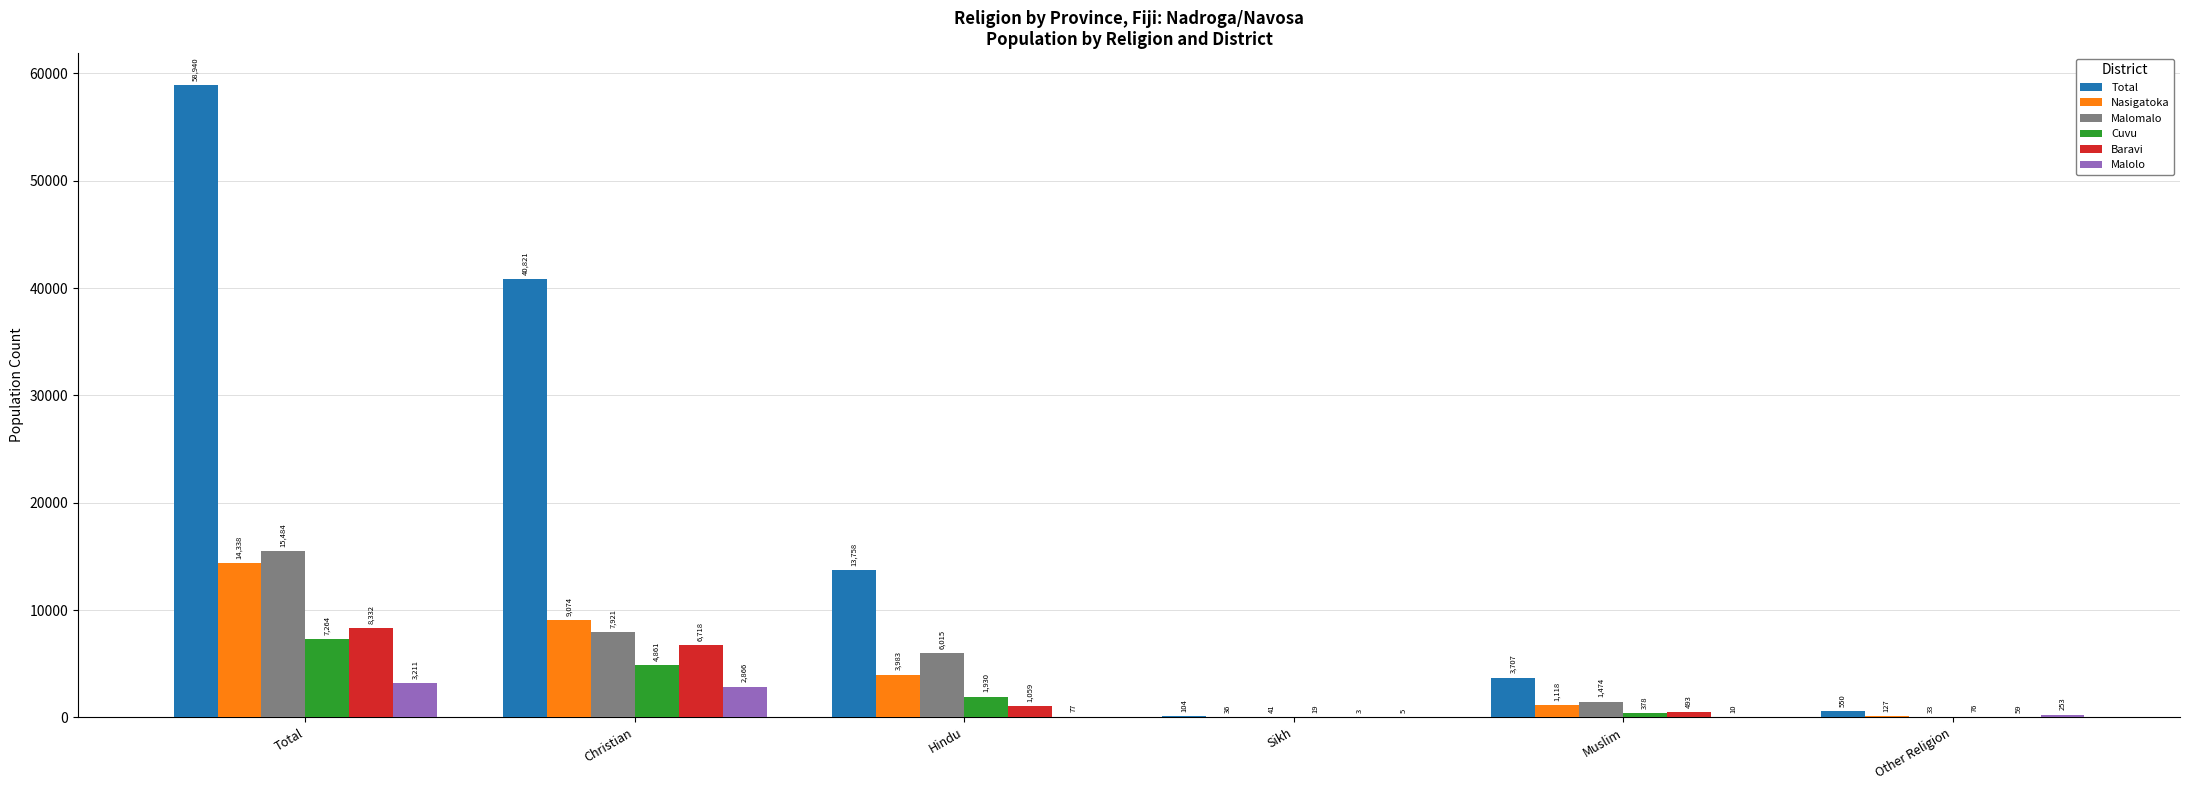

Reading left to right, list all the values displayed in this chart.

Total: Total=58940	Christian=40821	Hindu=13758	Sikh=104	Muslim=3707	Other Religion=550
Nasigatoka: Total=14338	Christian=9074	Hindu=3983	Sikh=36	Muslim=1118	Other Religion=127
Malomalo: Total=15484	Christian=7921	Hindu=6015	Sikh=41	Muslim=1474	Other Religion=33
Cuvu: Total=7264	Christian=4861	Hindu=1930	Sikh=19	Muslim=378	Other Religion=76
Baravi: Total=8332	Christian=6718	Hindu=1059	Sikh=3	Muslim=493	Other Religion=59
Malolo: Total=3211	Christian=2866	Hindu=77	Sikh=5	Muslim=10	Other Religion=253